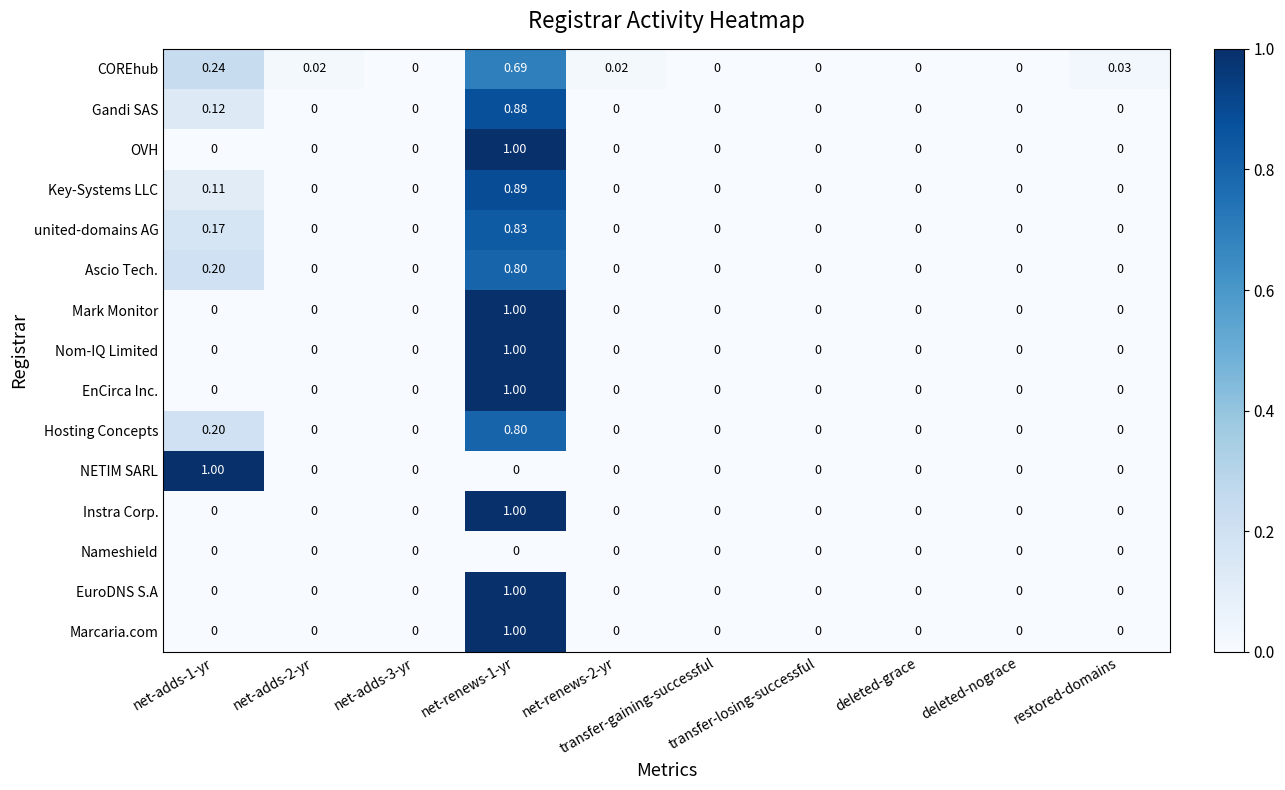

Rank the series at restored-domains from highest to lowest value.

COREhub, Gandi SAS, OVH, Key-Systems LLC, united-domains AG, Ascio Tech., Mark Monitor, Nom-IQ Limited, EnCirca Inc., Hosting Concepts, NETIM SARL, Instra Corp., Nameshield, EuroDNS S.A, Marcaria.com